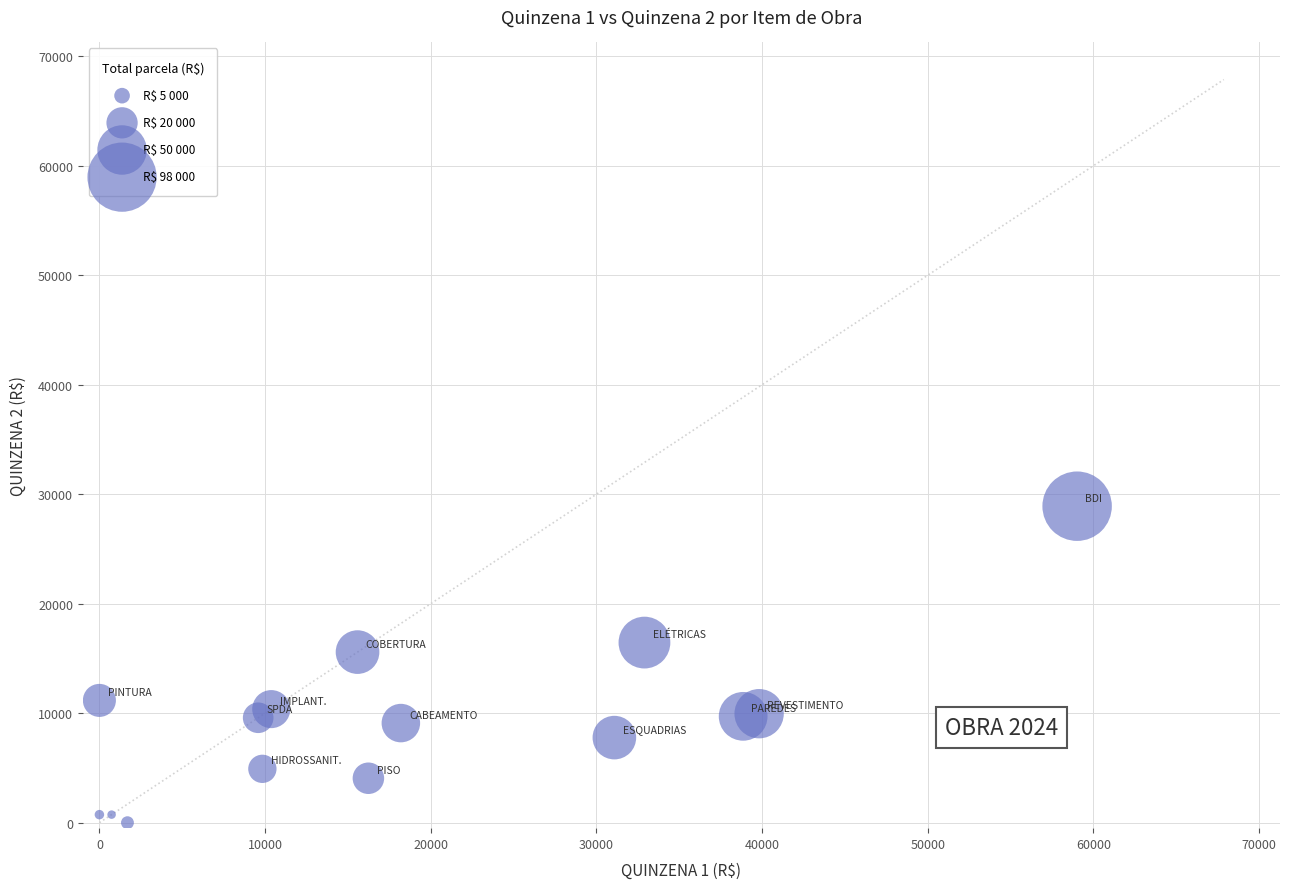

What is the range of Y values (max minus min)?

28910.2